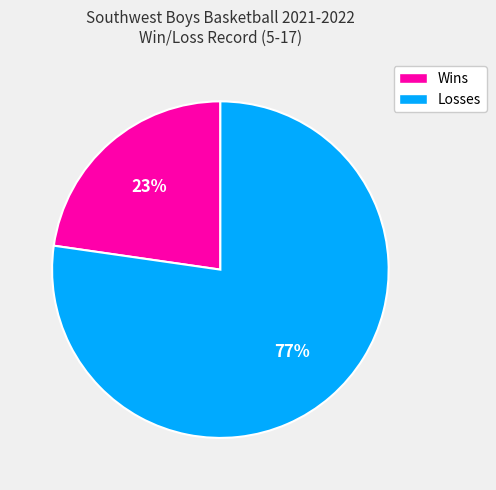

Is there any slice that represents more than half of the pie?

Yes